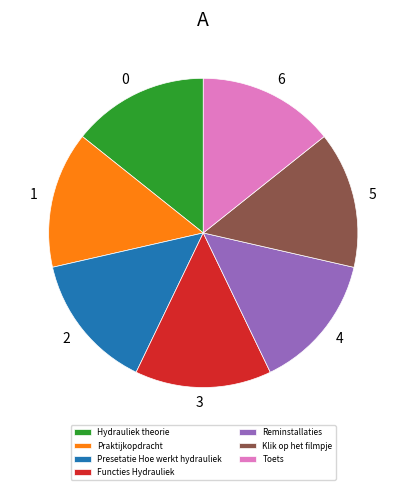

True or false: Praktijkopdracht accounts for 21% of the total.

False